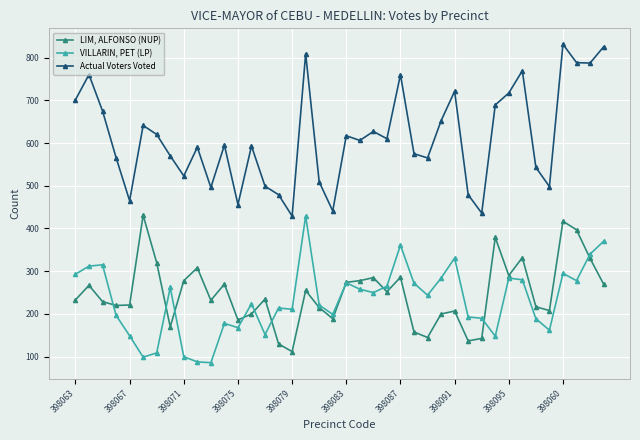

Count the number of data series in this chart.

3